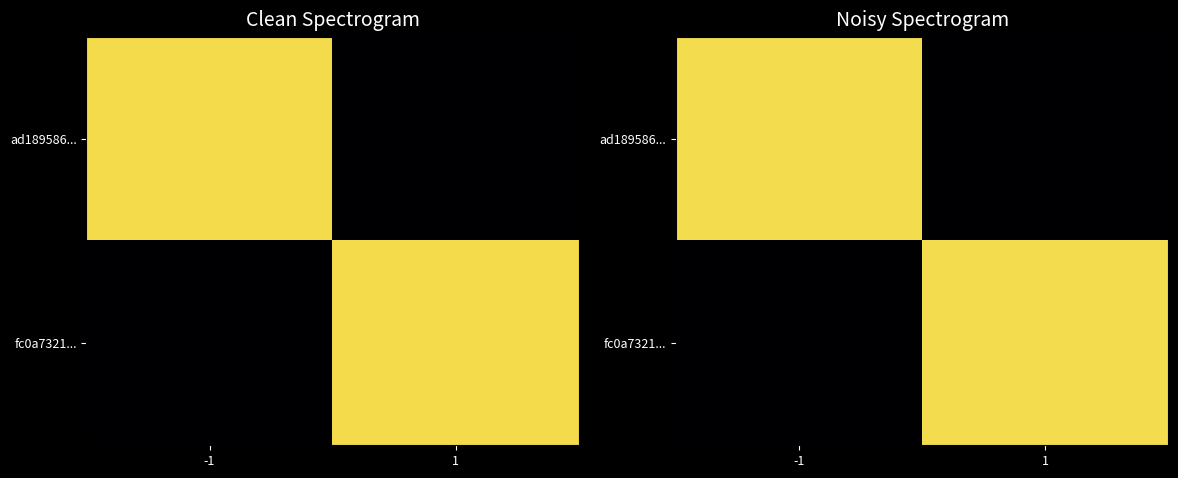

Is it true that fc0a7321... equals 2764210656.8 at 1?

False